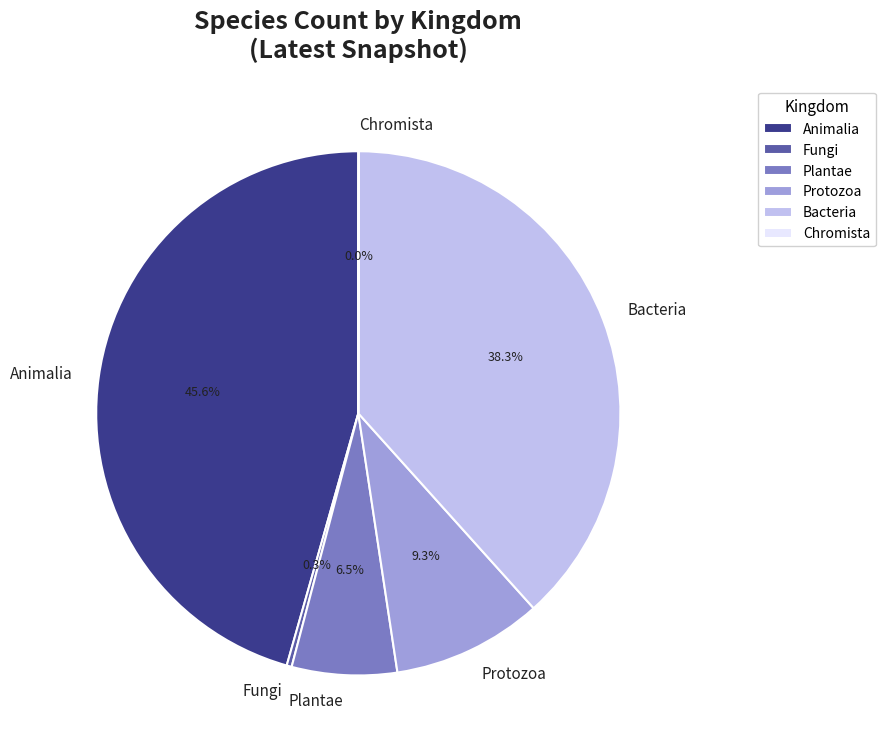

What portion of the pie excludes Fungi?

99.7%